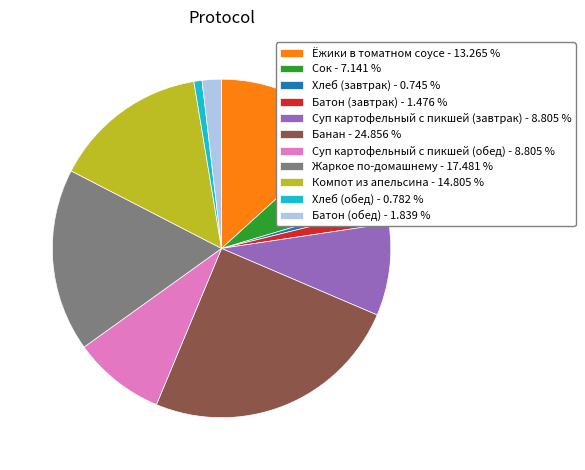

Approximately how many times larger is the value at Батон (завтрак) compared to Сок?

0.2